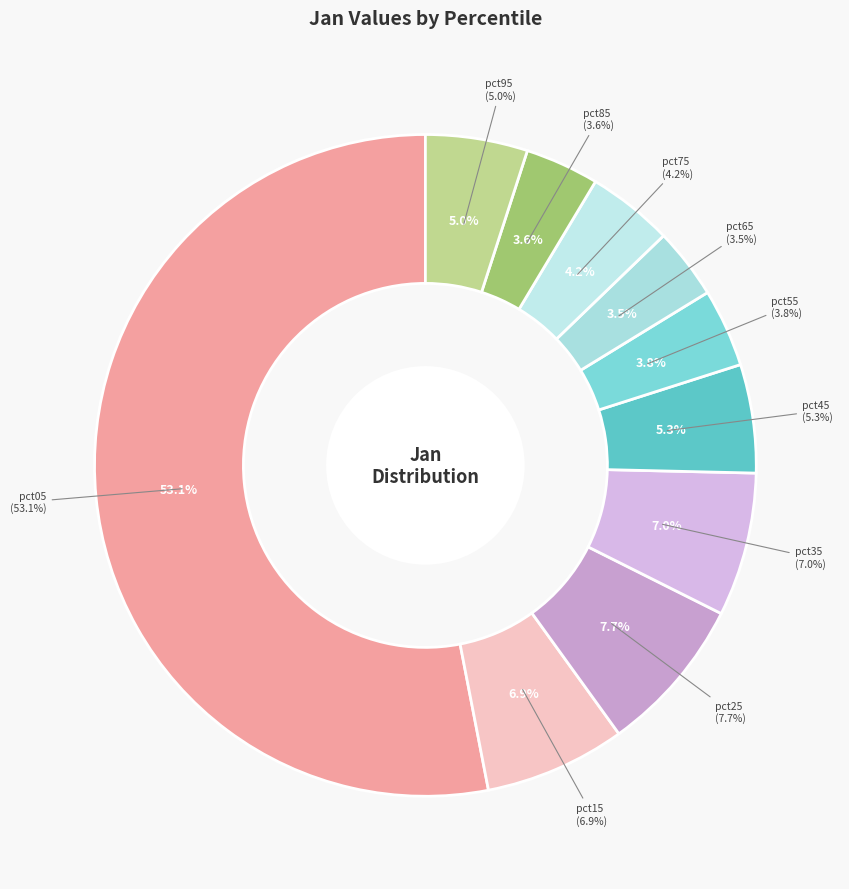

How many slices are in this pie chart?

10